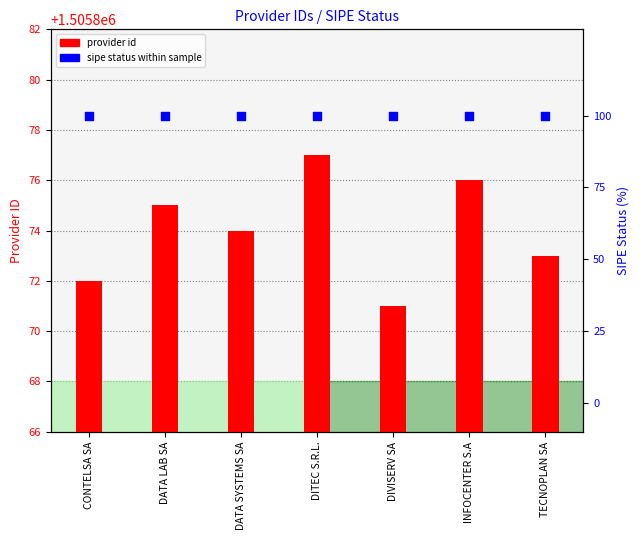

What are all the series names shown in the legend?

provider id, sipe status within sample